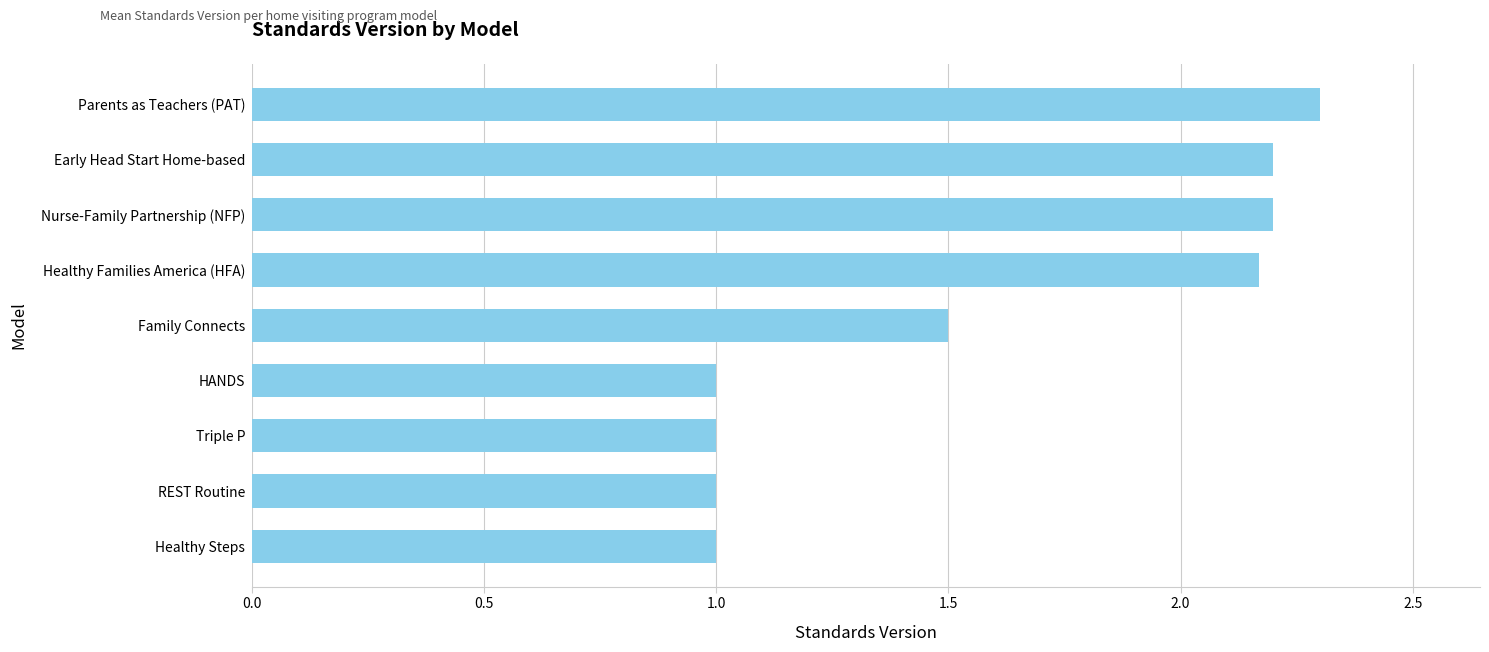

True or false: the data shows 0.9 at Early Head Start Home-based.

False